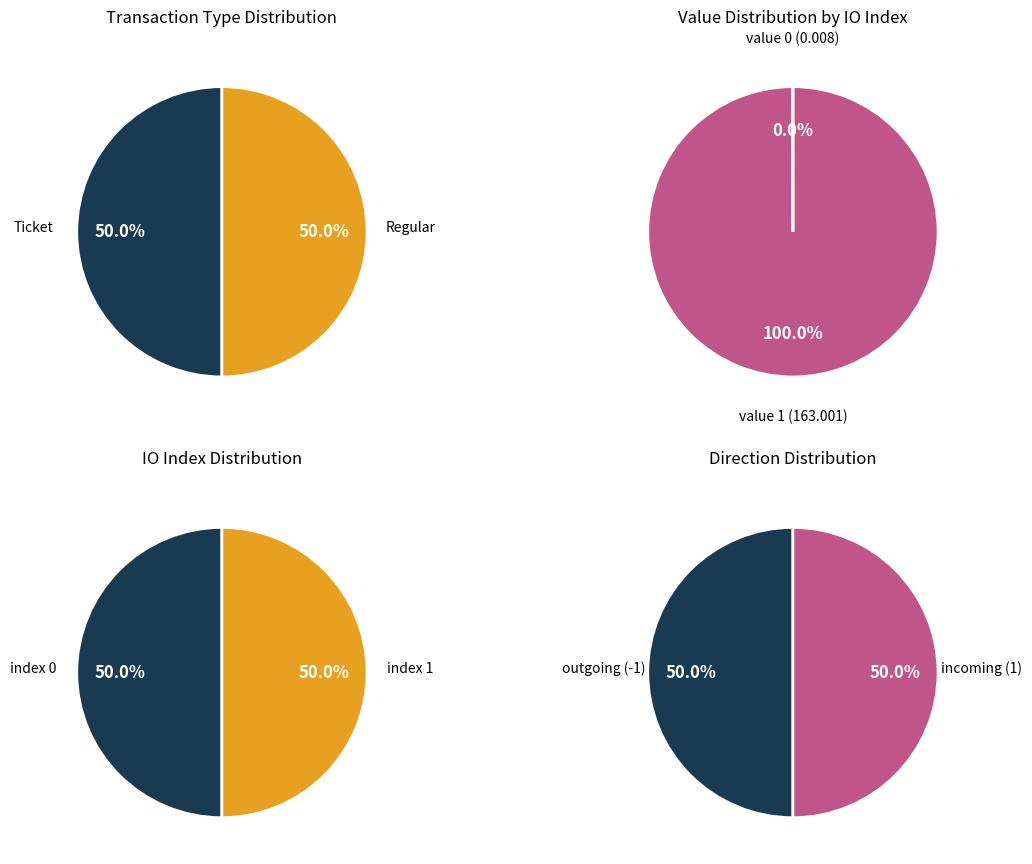

To the nearest percent, what portion does io_index 1 represent?

100%